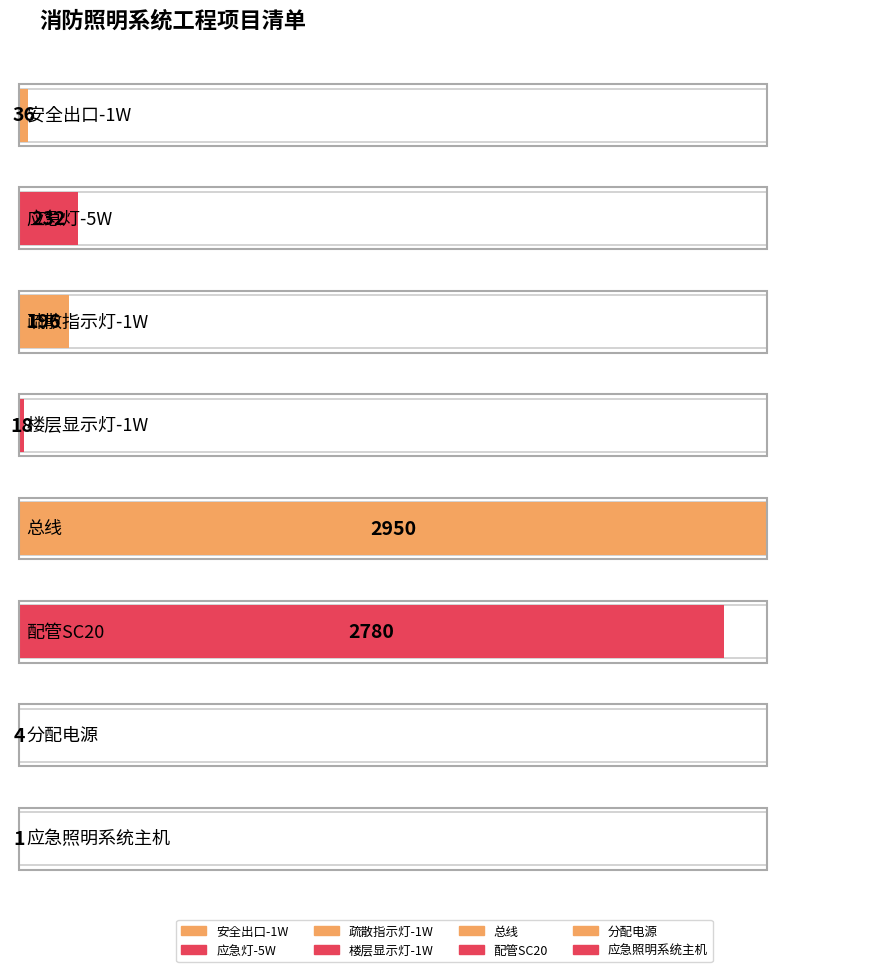

Reading left to right, list all the values displayed in this chart.

安全出口-1W=36	应急灯-5W=232	疏散指示灯-1W=196	楼层显示灯-1W=18	总线=2950	配管SC20=2780	分配电源=4	应急照明系统主机=1